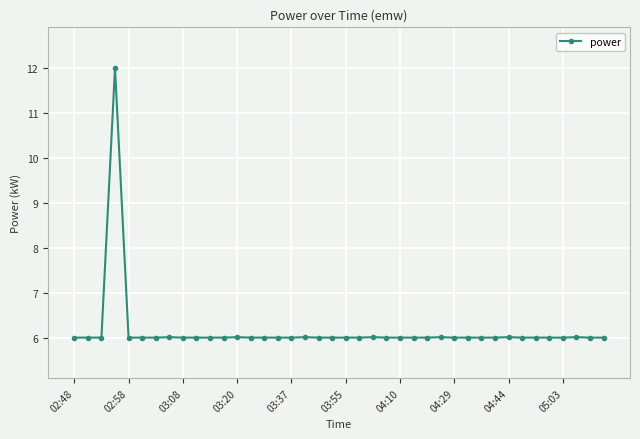

What is the value of the 33rd point from the left?

6.0